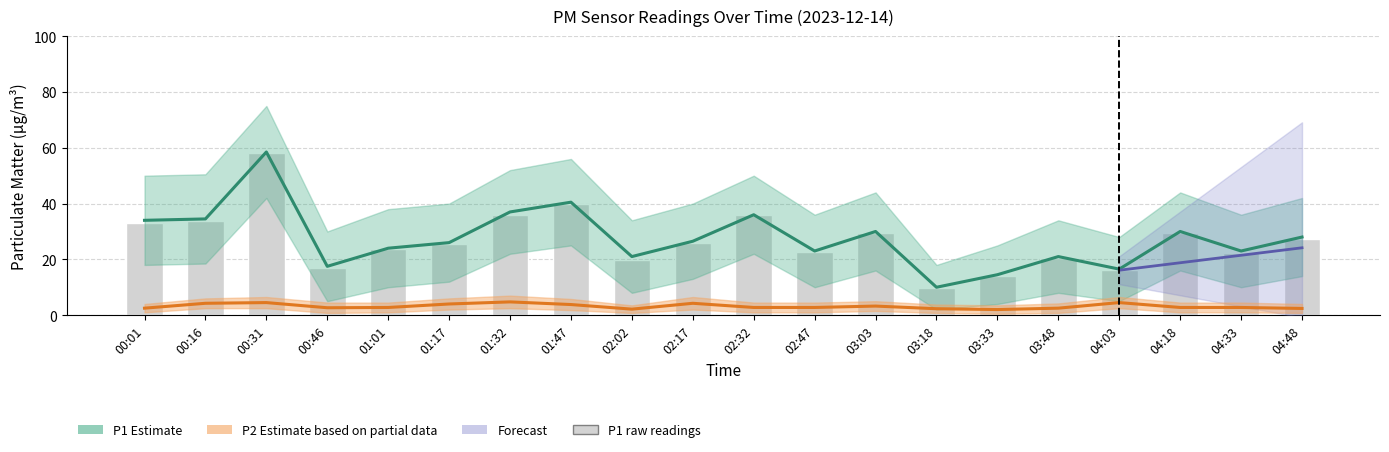

What value does the P1 series have at 00:01?

33.2